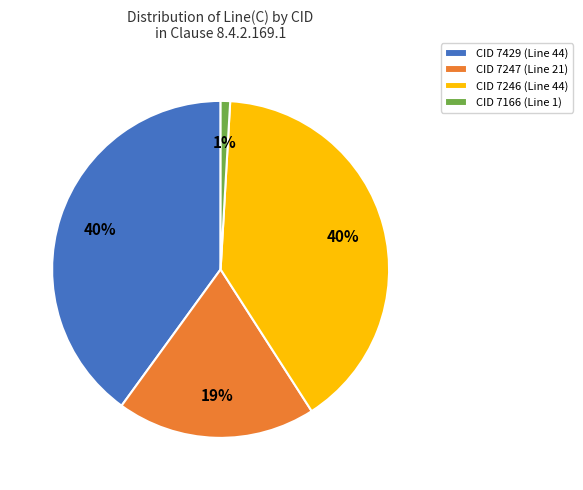

Which category has the smallest portion of the pie?

CID 7166 (Line 1)